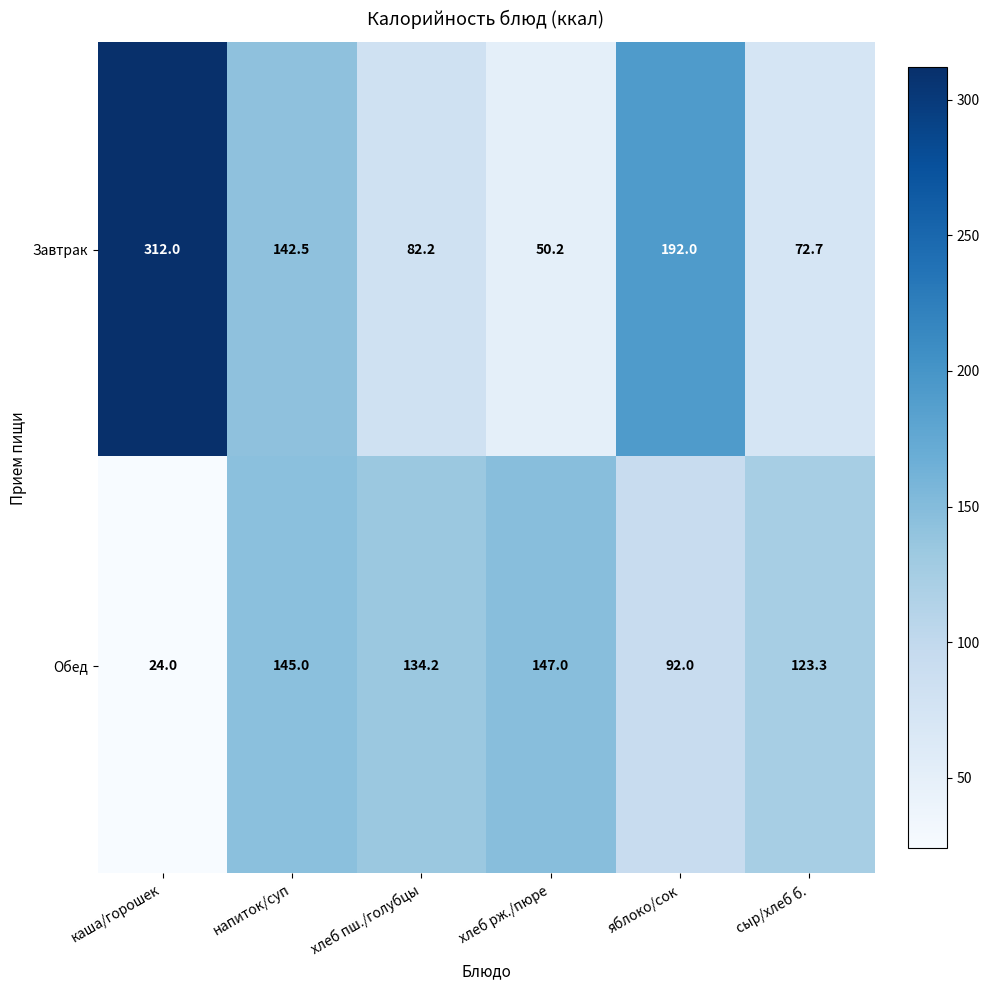

What is the greatest value displayed?

312.0